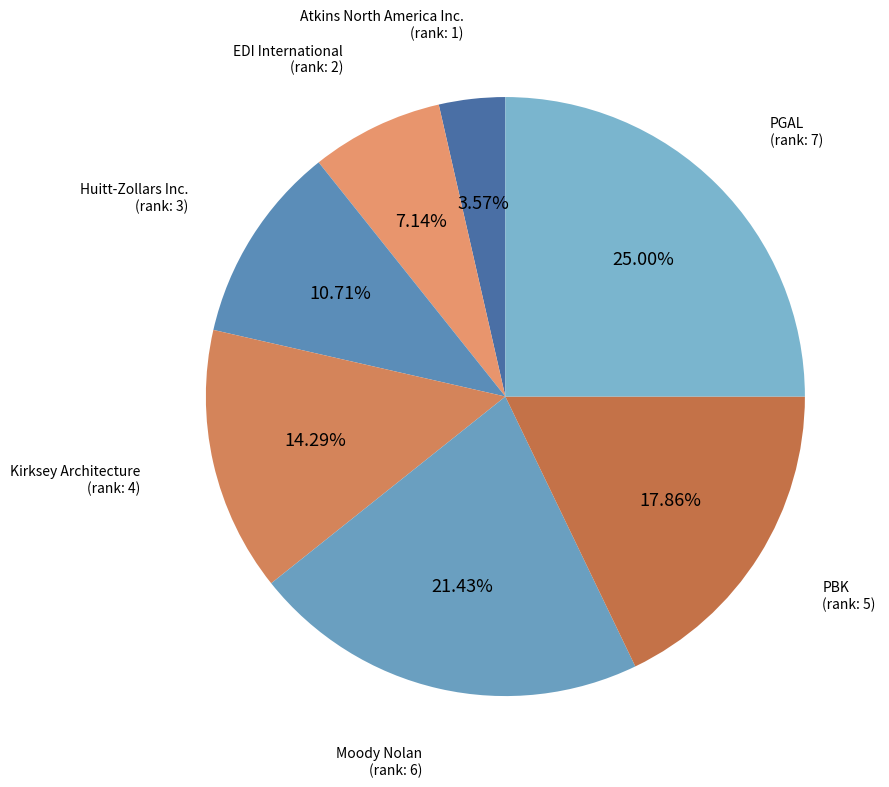

How many segments does this pie chart have?

7